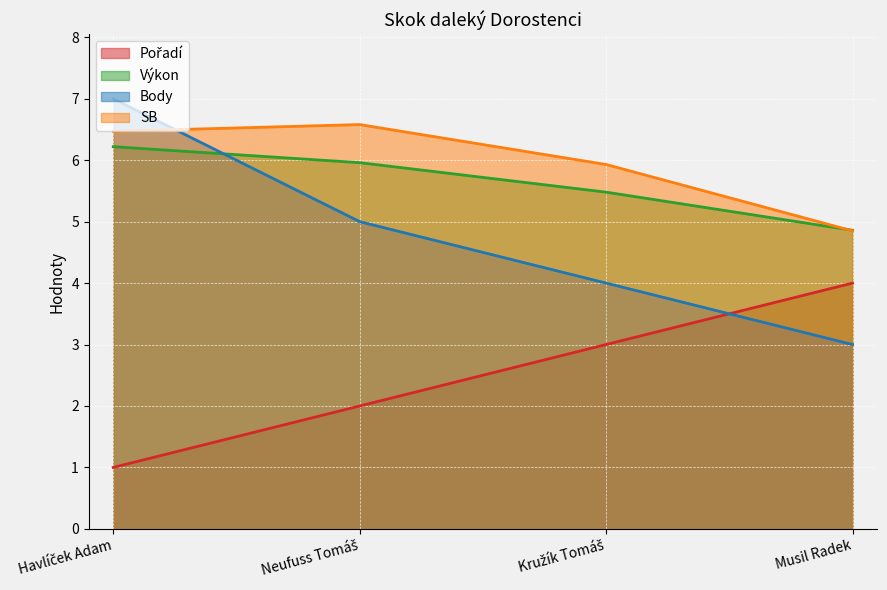

What is the smallest value displayed?

1.0